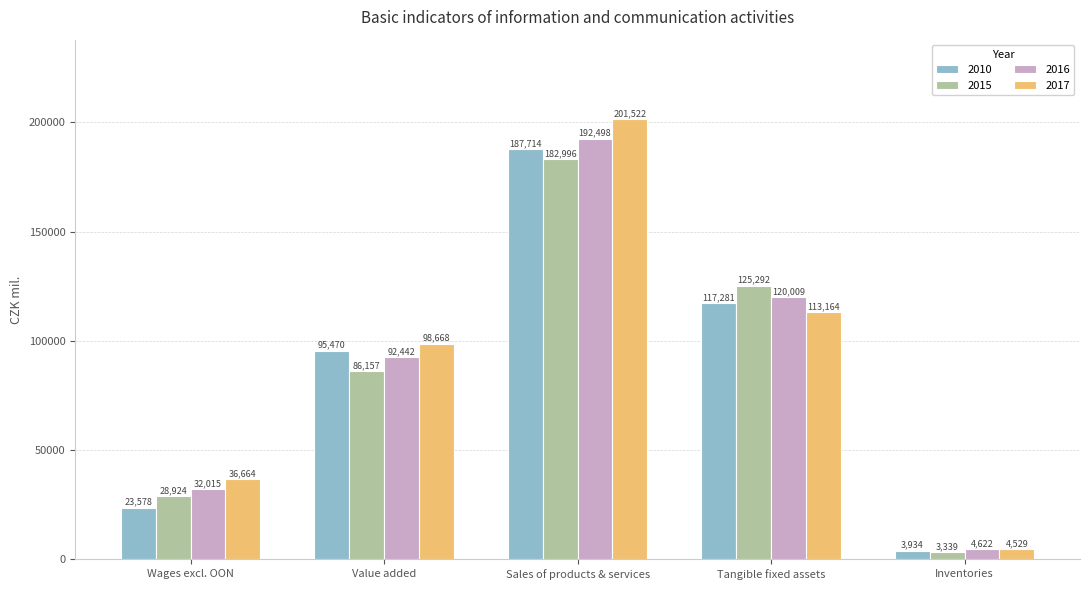

How many bars are there in total?

20